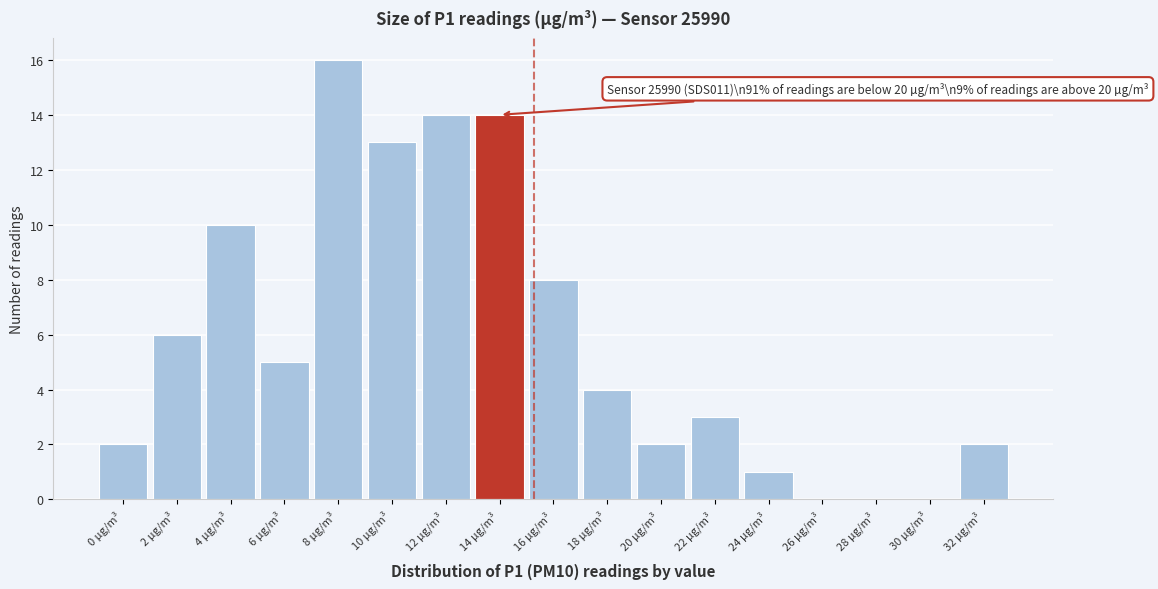

Reading left to right, what are all the values shown in this chart?

0 µg/m³=2	2 µg/m³=6	4 µg/m³=10	6 µg/m³=5	8 µg/m³=16	10 µg/m³=13	12 µg/m³=14	14 µg/m³=14	16 µg/m³=8	18 µg/m³=4	20 µg/m³=2	22 µg/m³=3	24 µg/m³=1	26 µg/m³=0	28 µg/m³=0	30 µg/m³=0	32 µg/m³=2